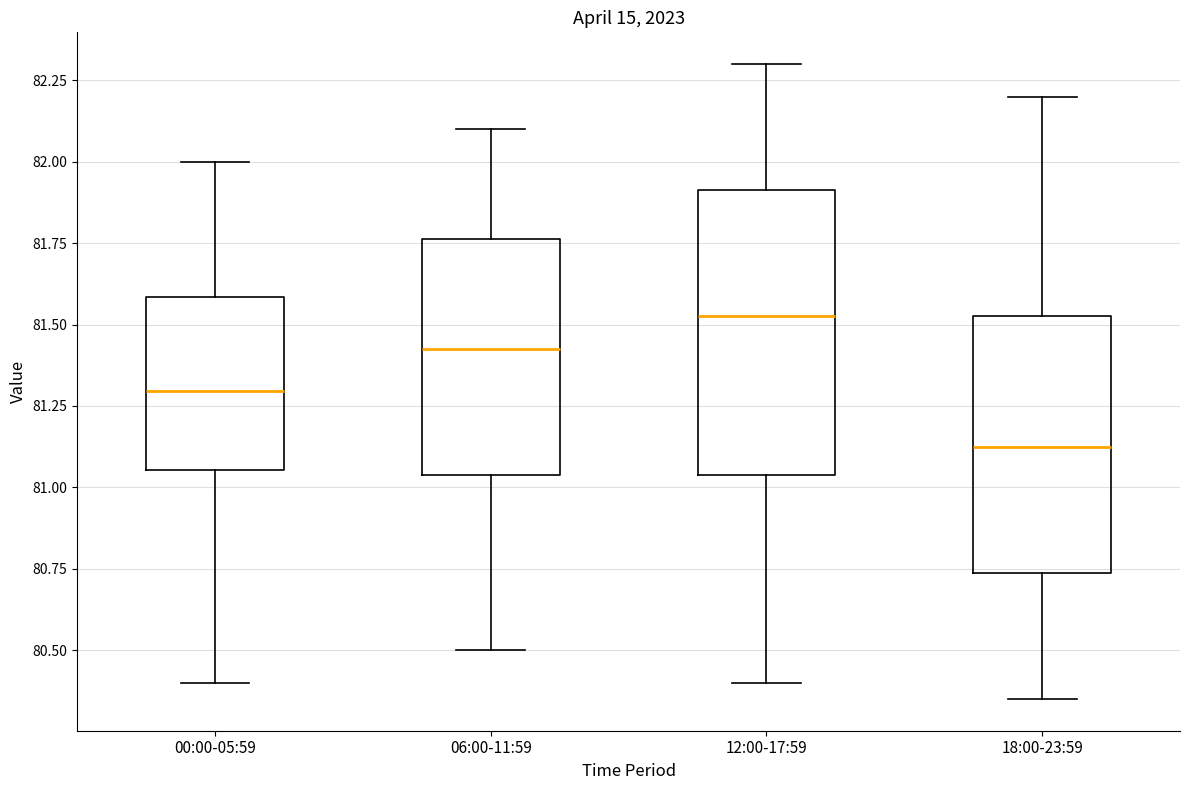

Comparing the boxes themselves (not the whiskers), which one is the tallest?

12:00-17:59